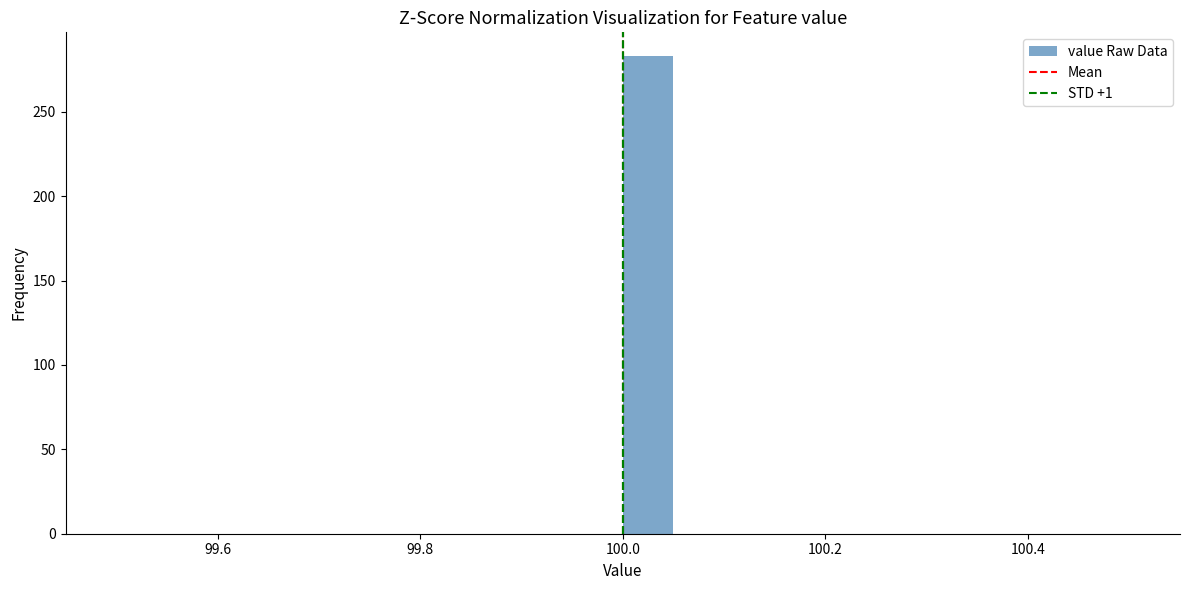

Read against the x-axis, roughly where is the centre of the tallest bar?

100.02